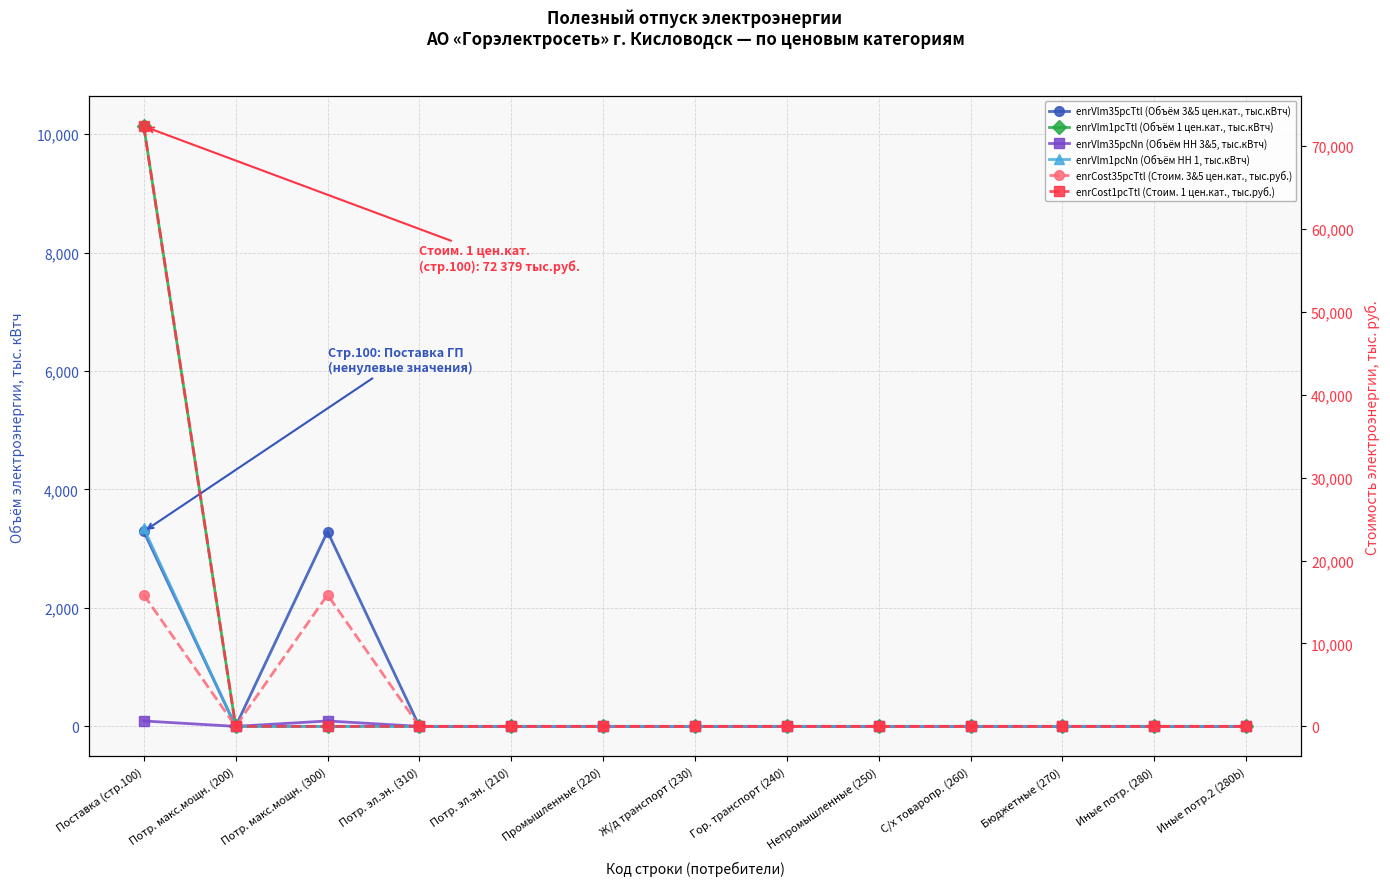

Is it true that enrVlm35pcTtl (Объём 3&5 цен.кат., тыс.кВтч) equals 1713.7 at Потр. макс.мощн. (300)?

False